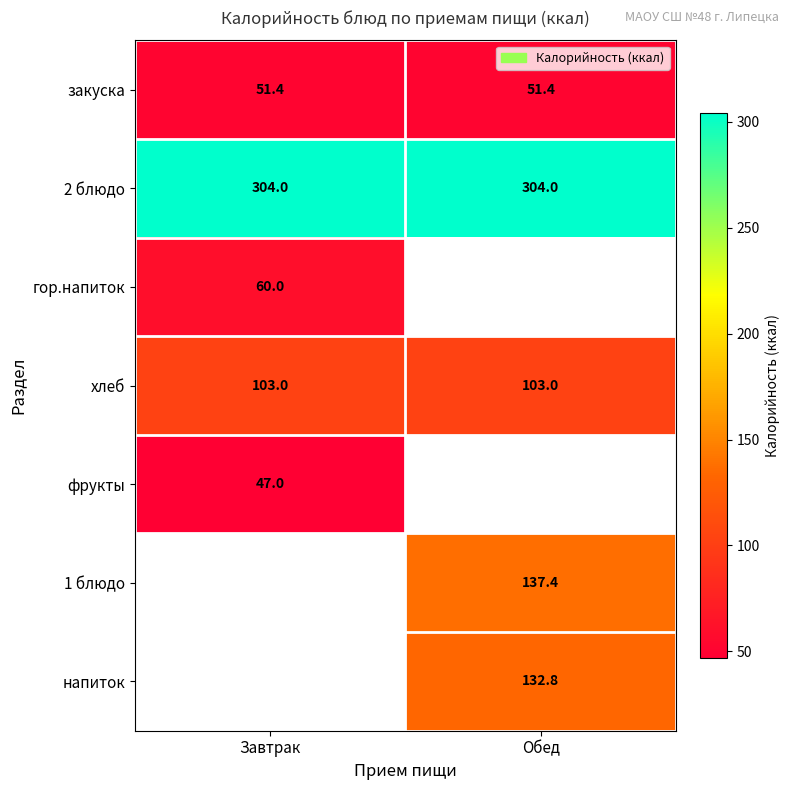

What is the difference between the highest and lowest values at Завтрак?

257.0